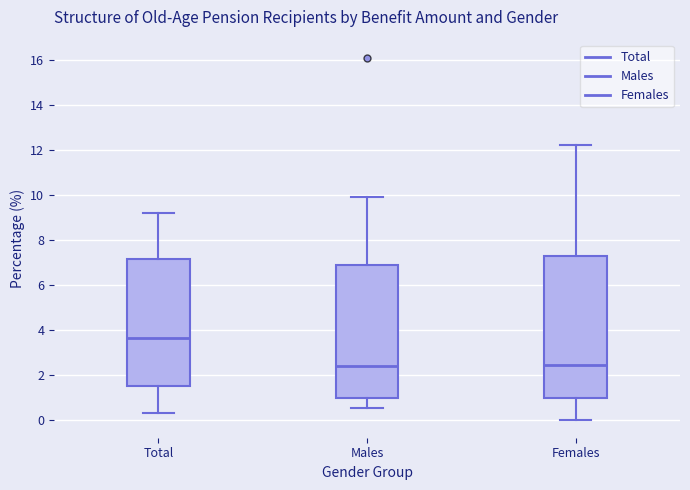

Where does the upper whisker of the box for Total end on the y-axis? The values are not printed on the chart, so give them approximately, as read against the axis.

9.2